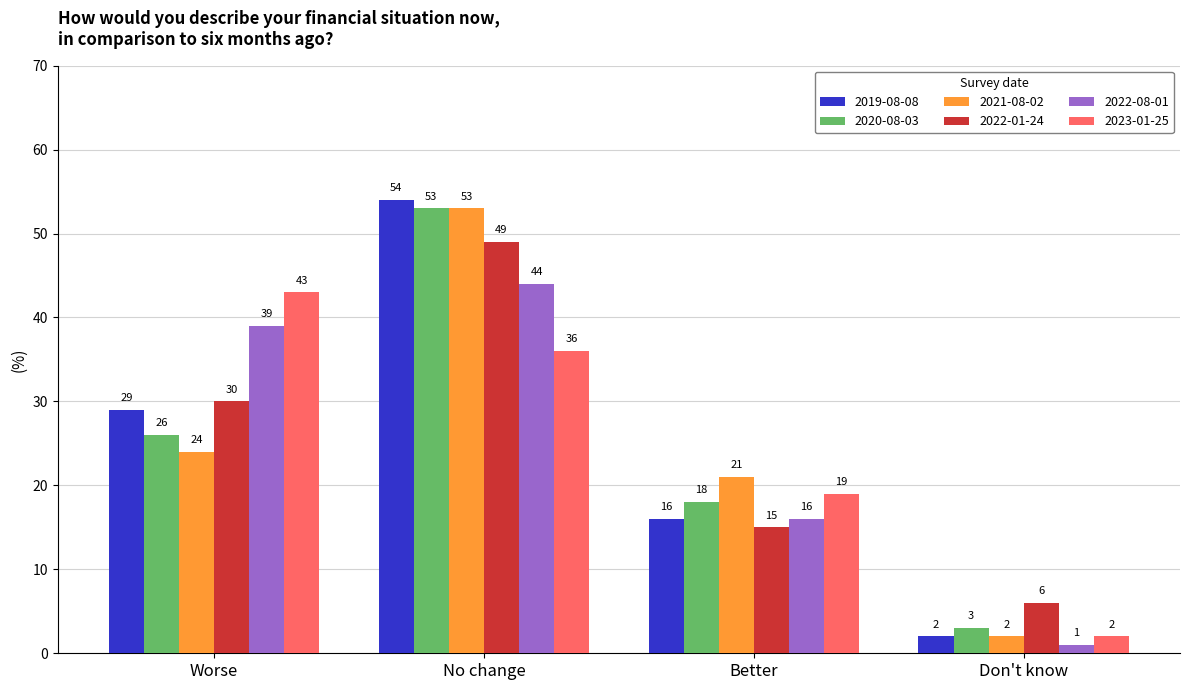

Is it true that 2022-01-24 equals 13.8 at Worse?

False